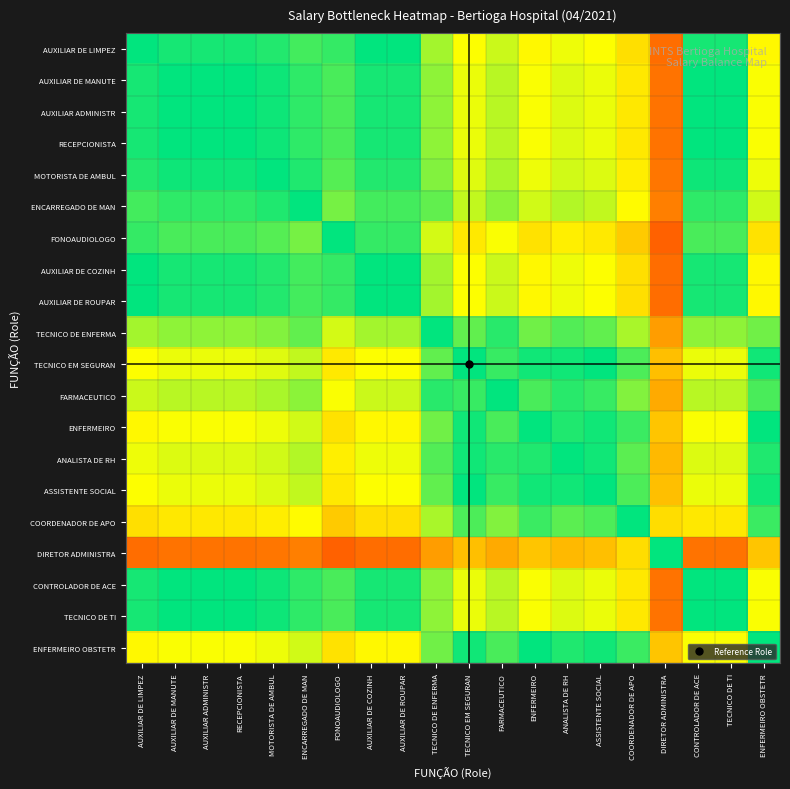

What is the difference between the highest and lowest values at ANALISTA DE RH?

0.4